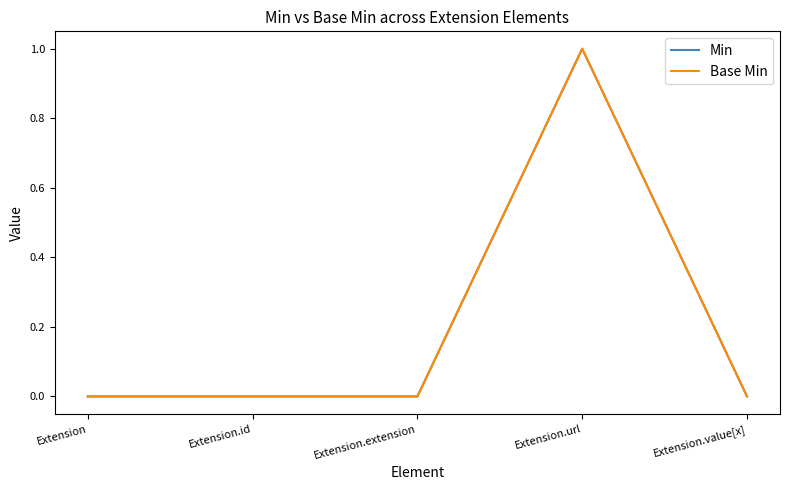

Reading left to right, what are all the values shown in this chart?

Min: Extension=0	Extension.id=0	Extension.extension=0	Extension.url=1	Extension.value[x]=0
Base Min: Extension=0	Extension.id=0	Extension.extension=0	Extension.url=1	Extension.value[x]=0